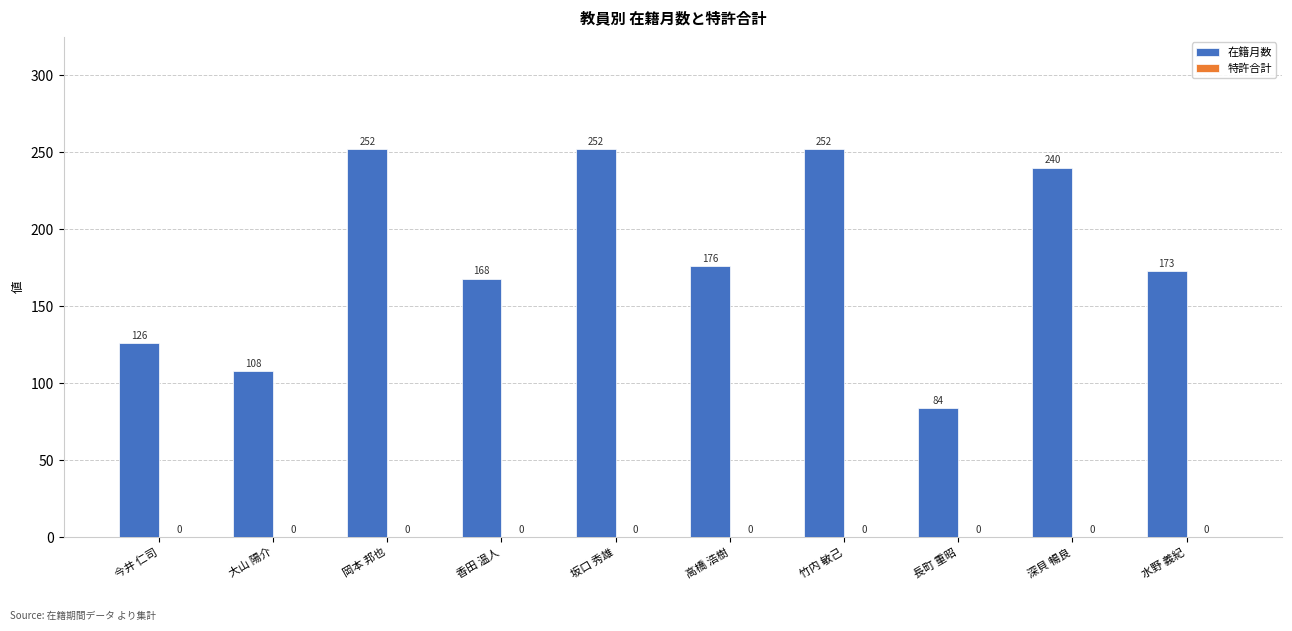

What is the label of the 10th bar from the left?

水野 義紀